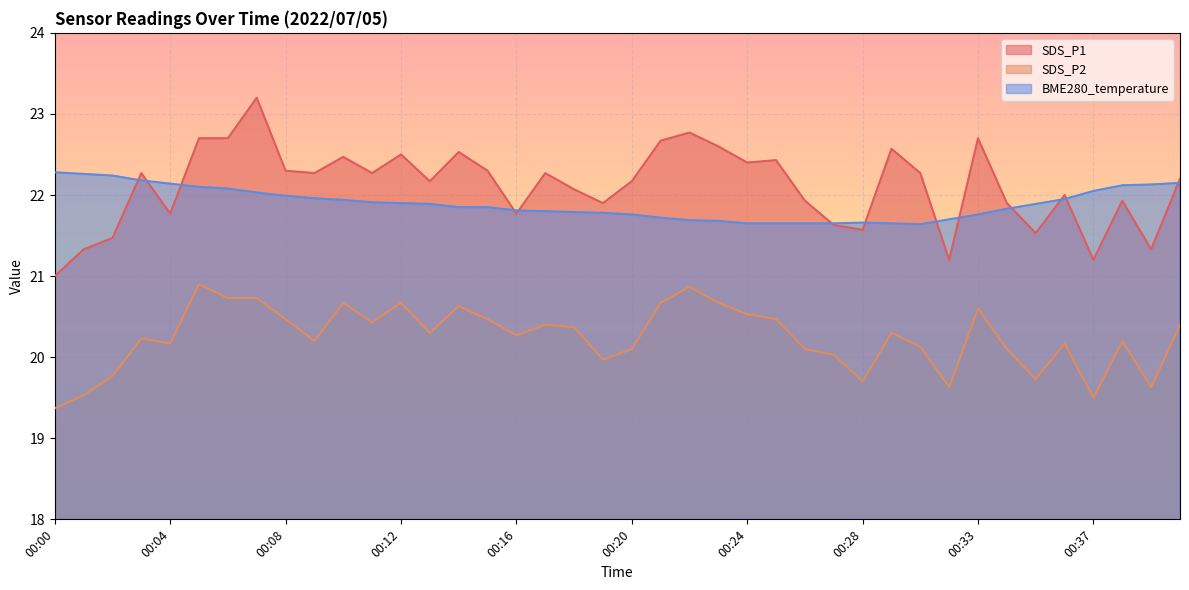

True or false: SDS_P1 has more than 1 points higher than both neighbors.

True